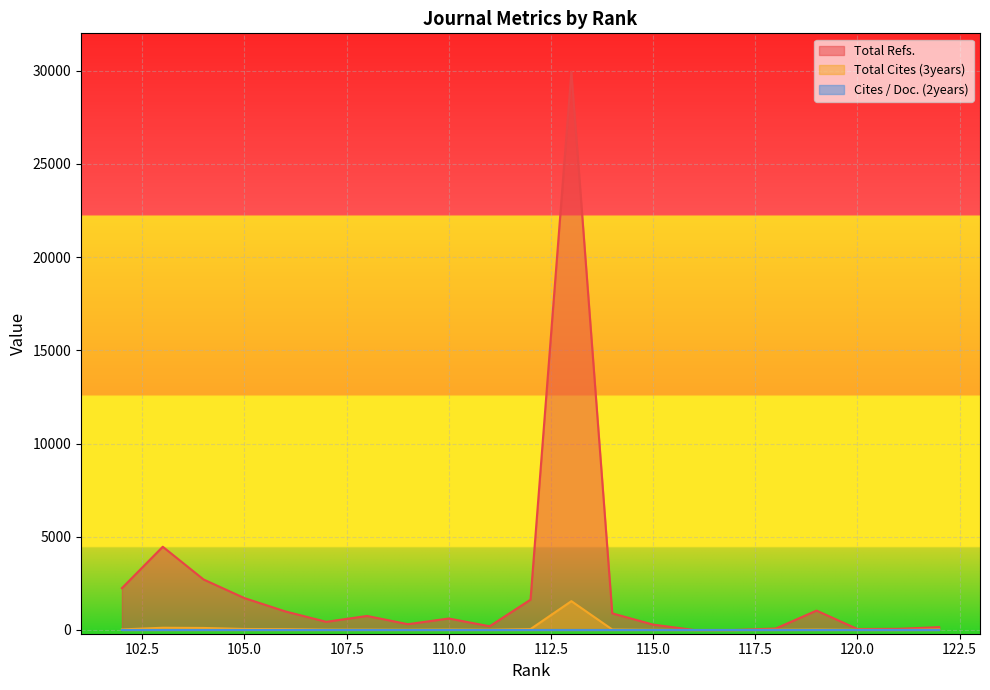

The value of Total Refs. at 104 is 2707.0. True or false?

True